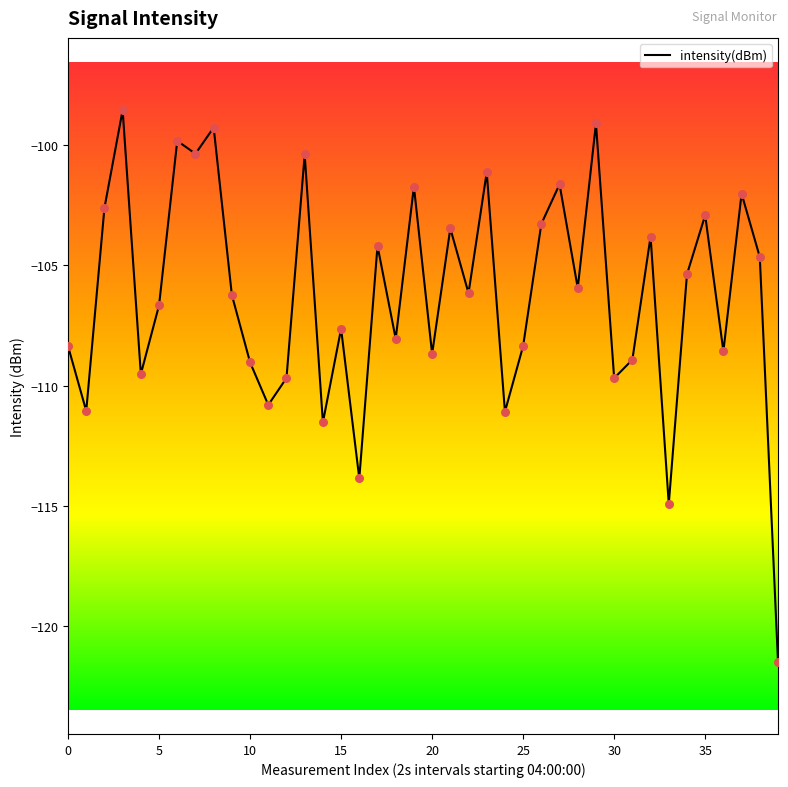

What is the difference between the maximum and minimum values?

22.9